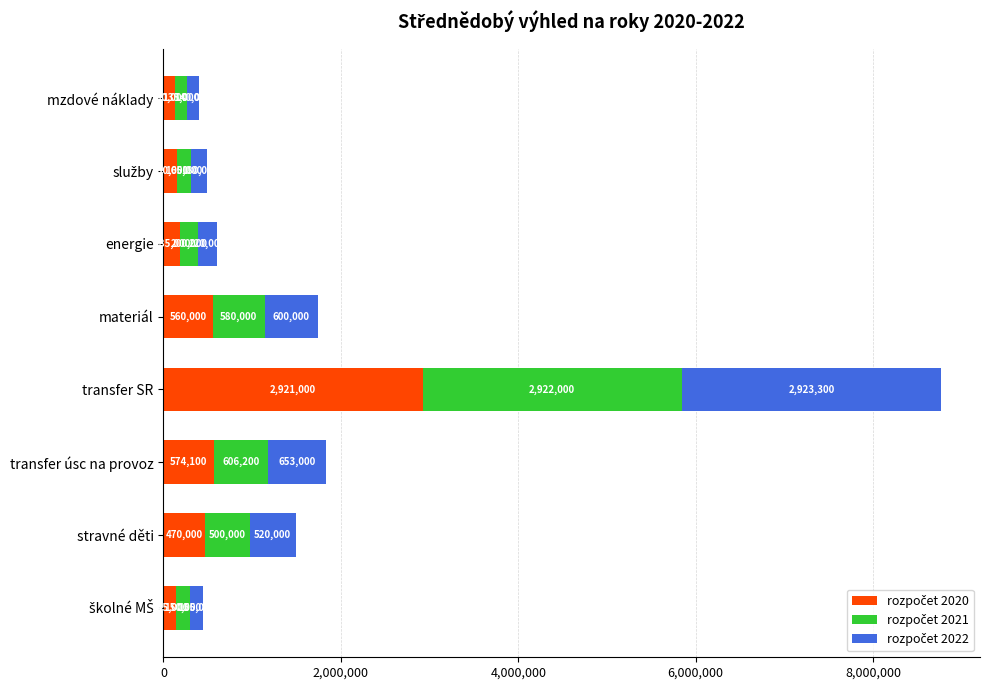

What is the total value across all series at materiál?

1740000